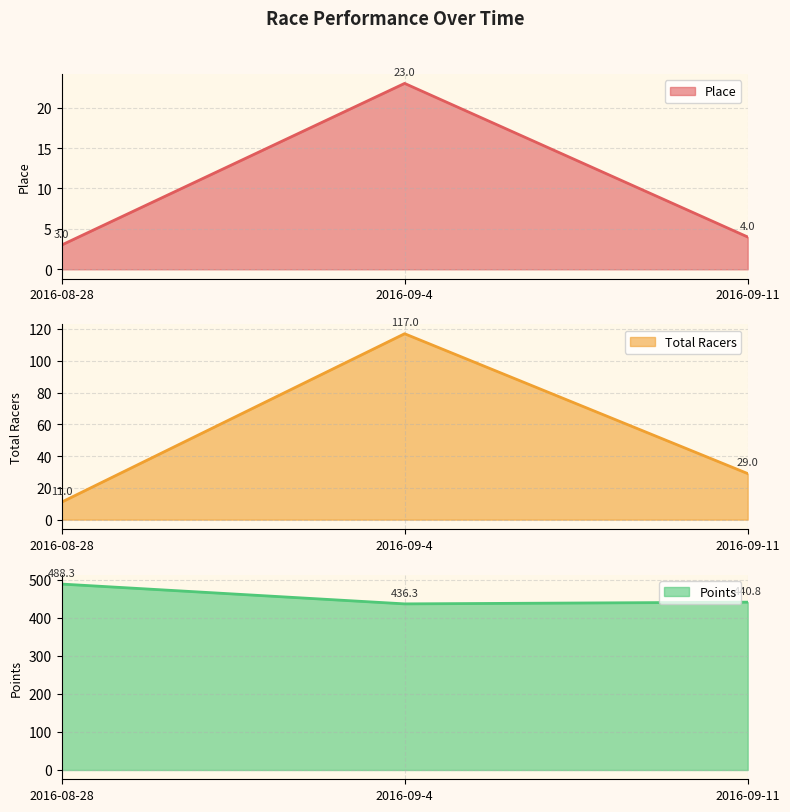

The value of Place at 2016-08-28 is 3.0. True or false?

True